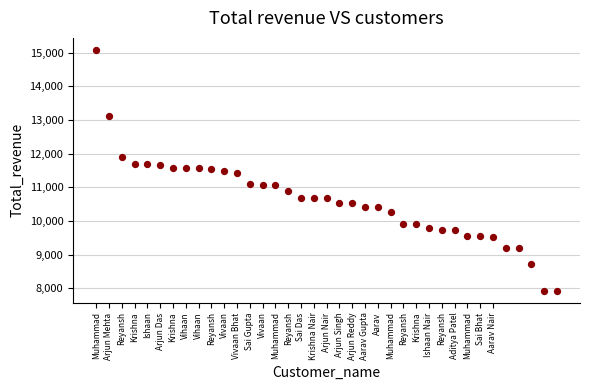

What is the range of Y values (max minus min)?

7159.5